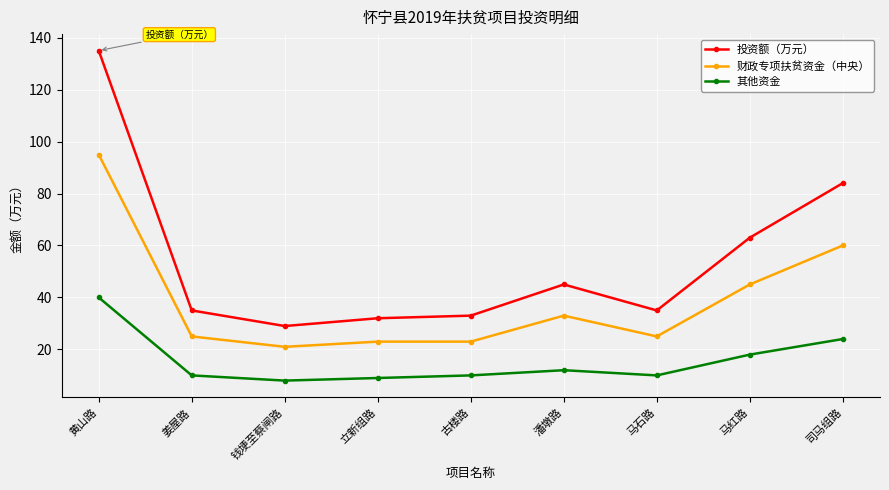

What is the maximum value shown in the chart?

135